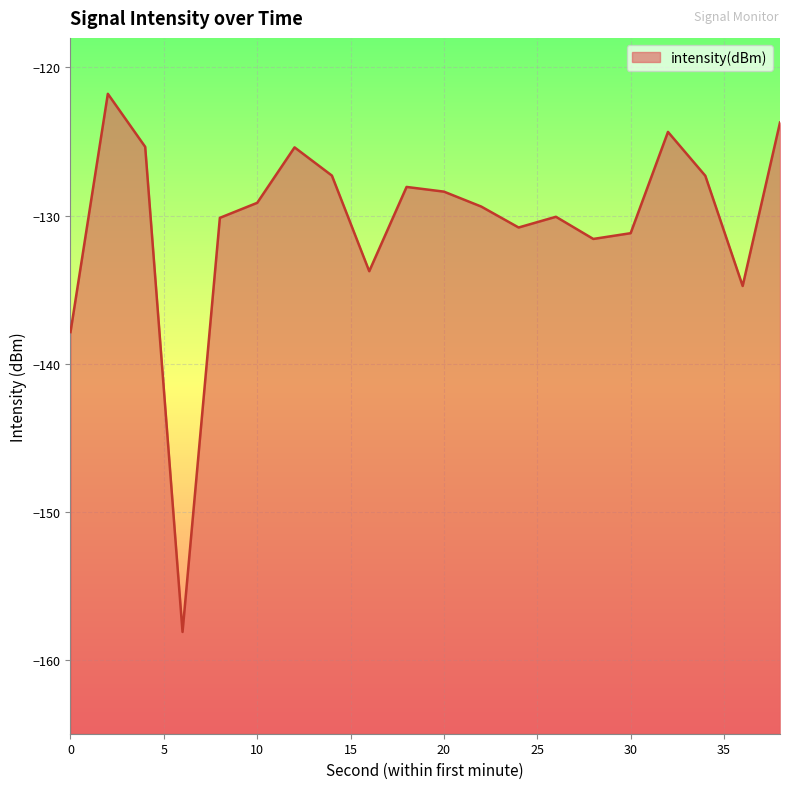

Is it true that the value at 32 is -124.4?

True